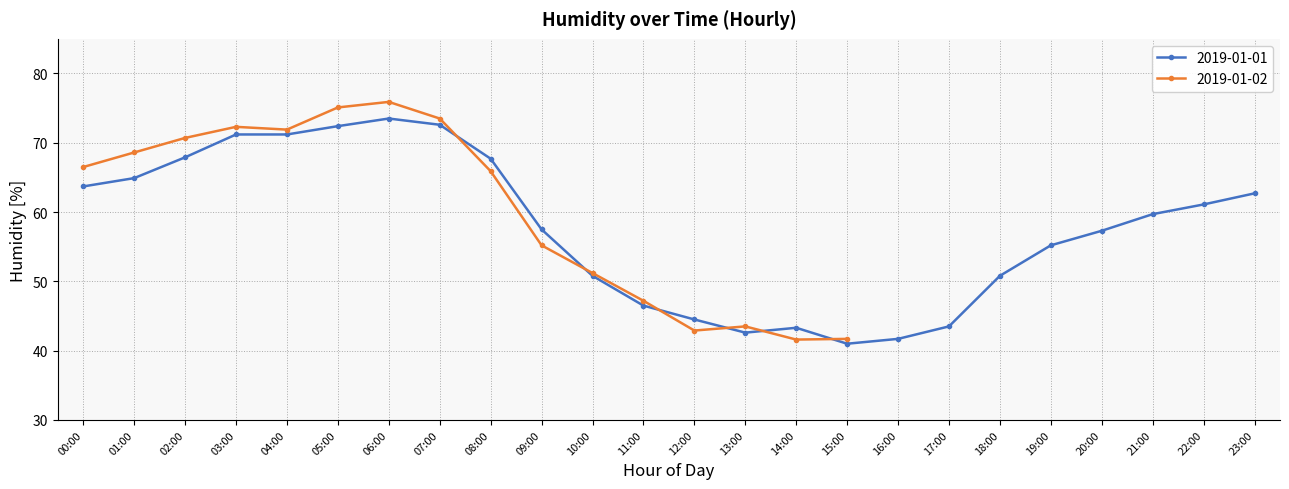

Rank the categories by value from highest to lowest.

06:00, 07:00, 05:00, 03:00, 04:00, 02:00, 08:00, 01:00, 00:00, 23:00, 22:00, 21:00, 09:00, 20:00, 19:00, 10:00, 18:00, 11:00, 12:00, 17:00, 14:00, 13:00, 16:00, 15:00